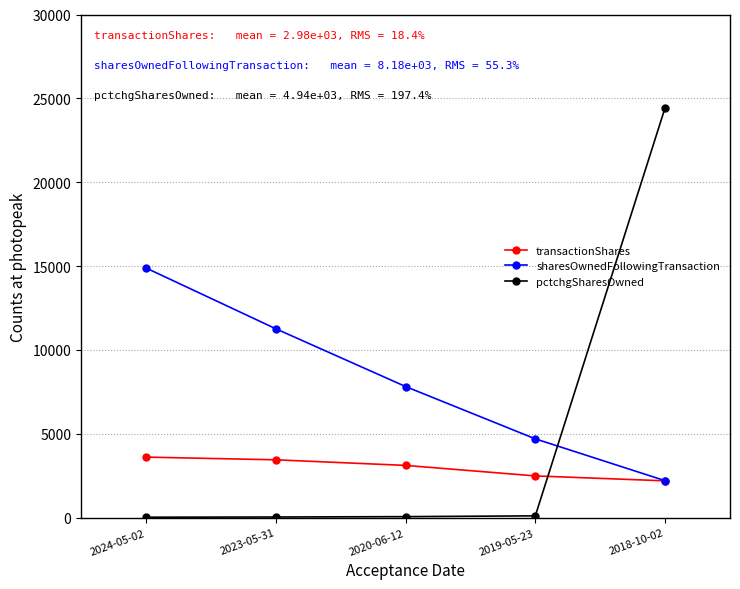

Which series has the largest range (max minus min)?

pctchgSharesOwned